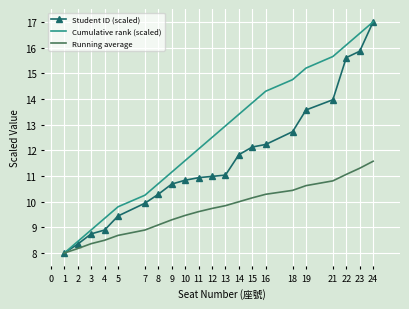

At 18, list the series in order from smallest to largest.

Running average, Student ID (scaled), Cumulative rank (scaled)